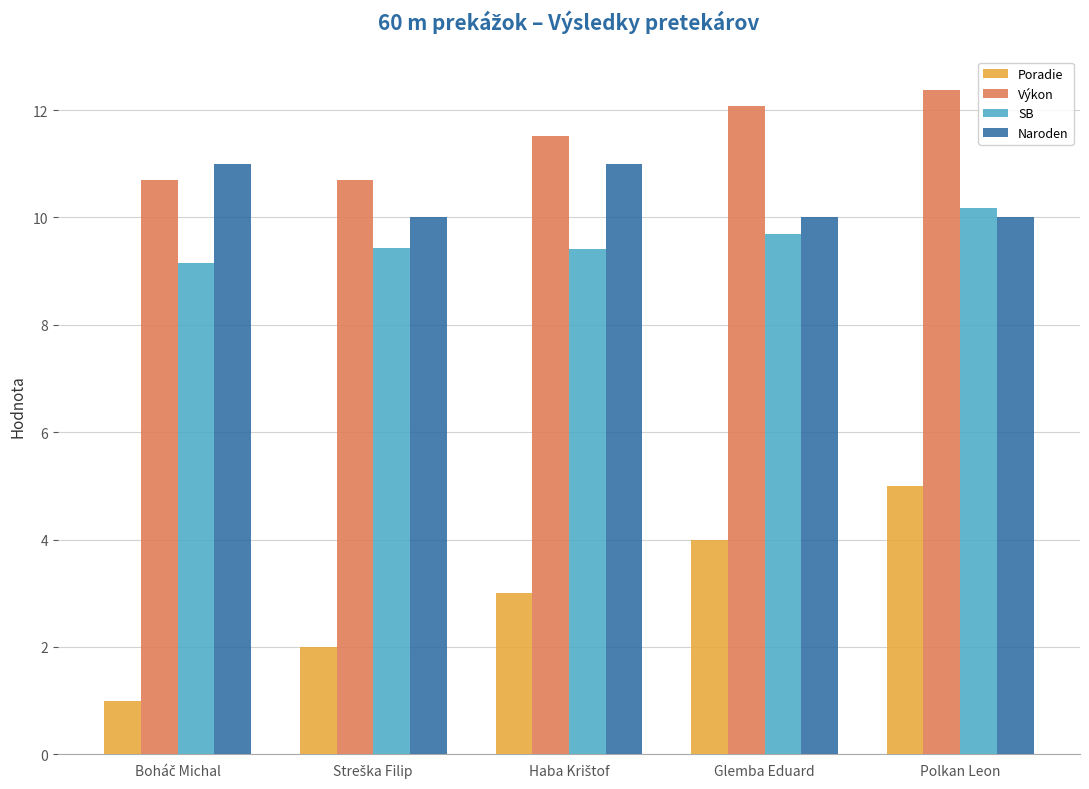

Count the number of data series in this chart.

4